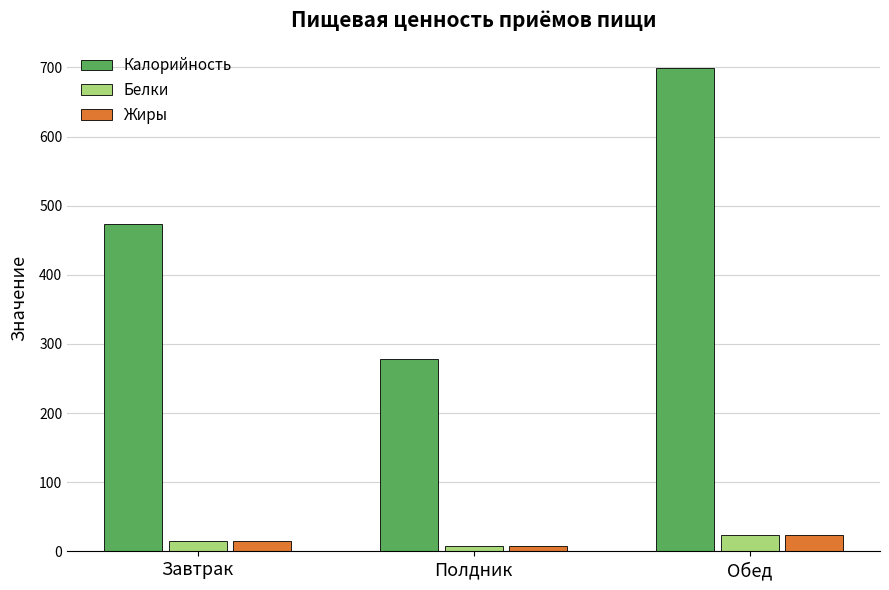

The Калорийность series shows 467.9 at Обед. True or false?

False